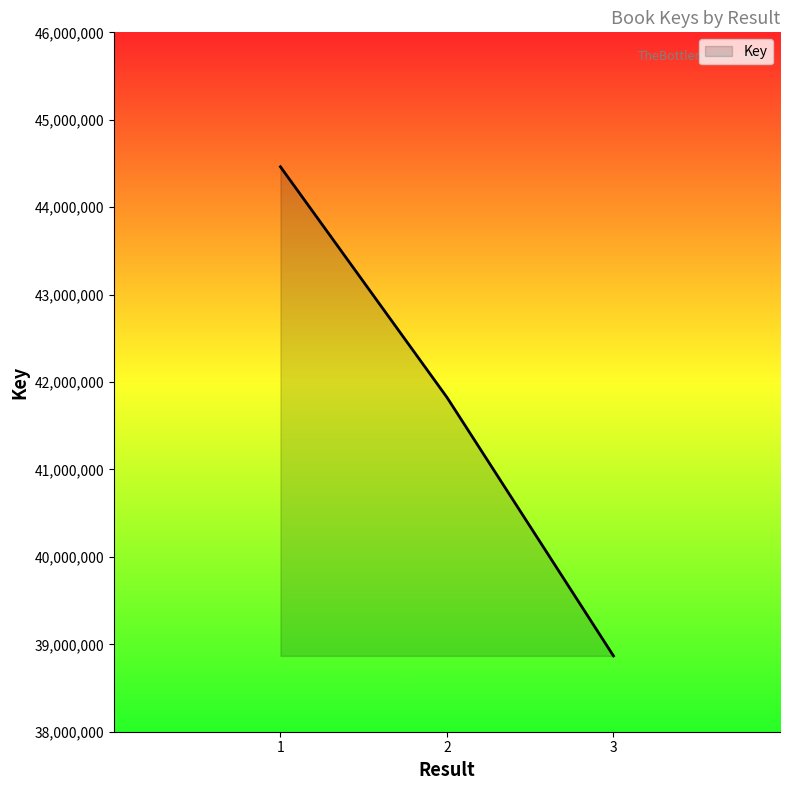

Reading left to right, list all the values displayed in this chart.

44462395	41824688	38867414